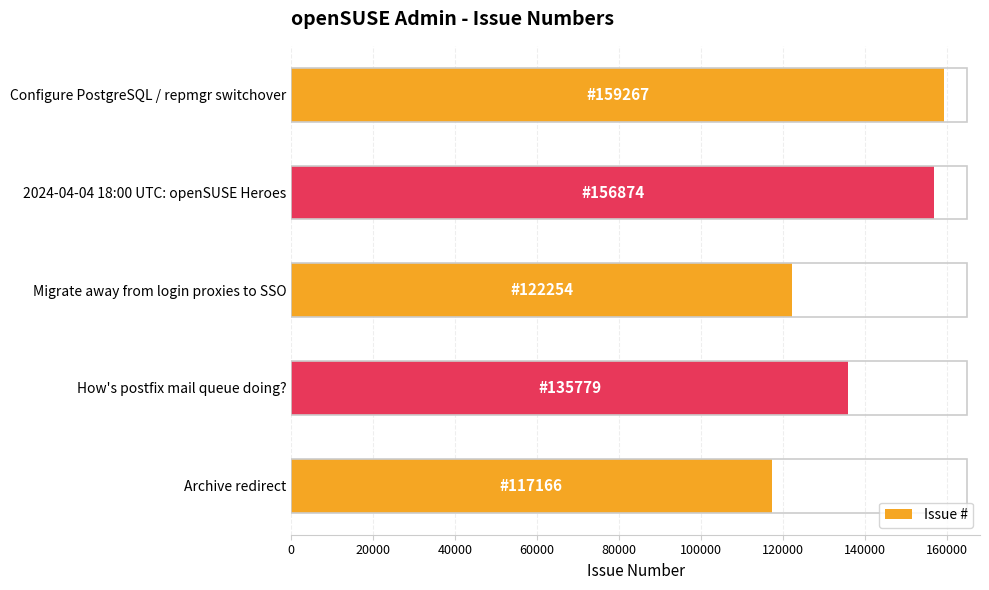

How many series are shown in this chart?

1